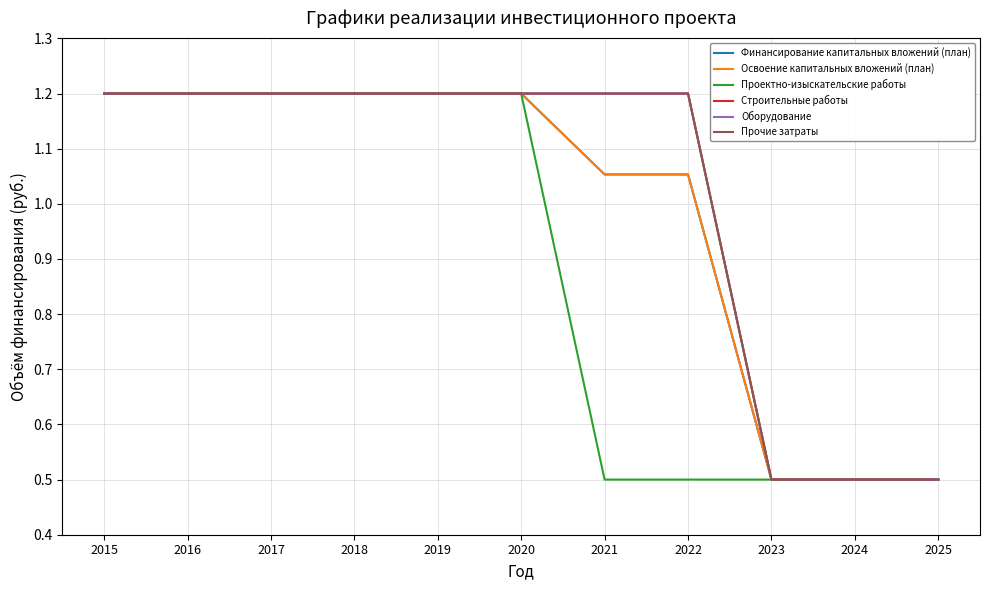

What is the total value across all series at 2018?

7.2